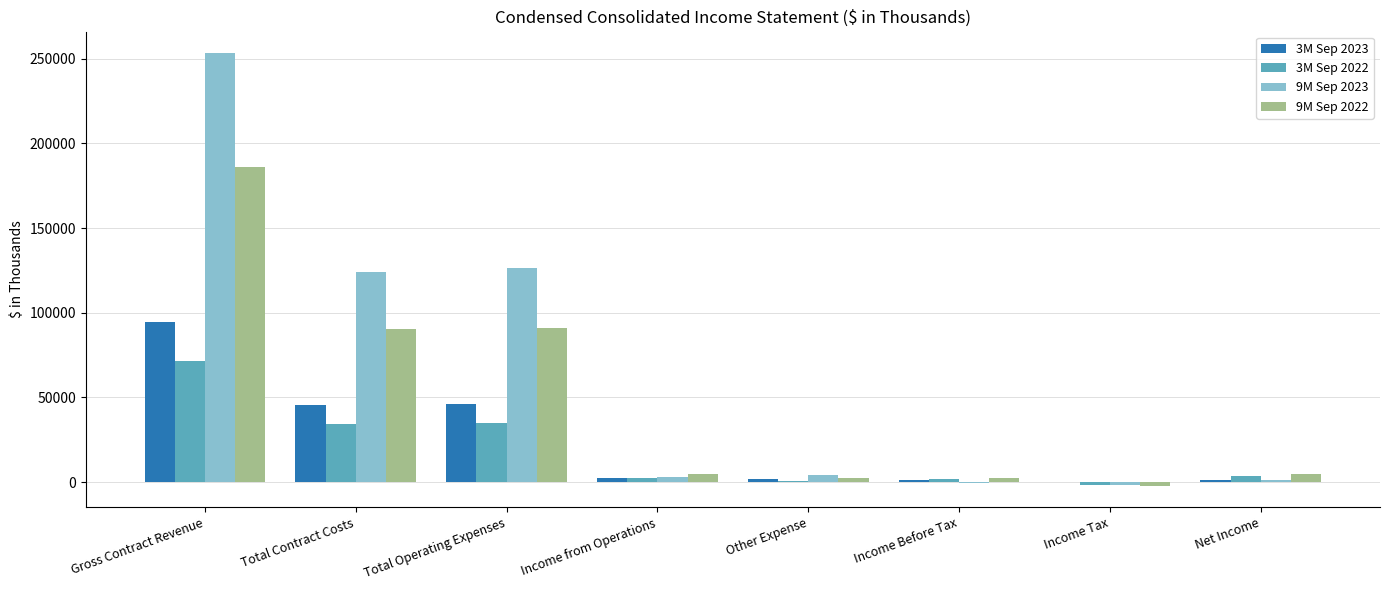

How many data points does each series have?

8